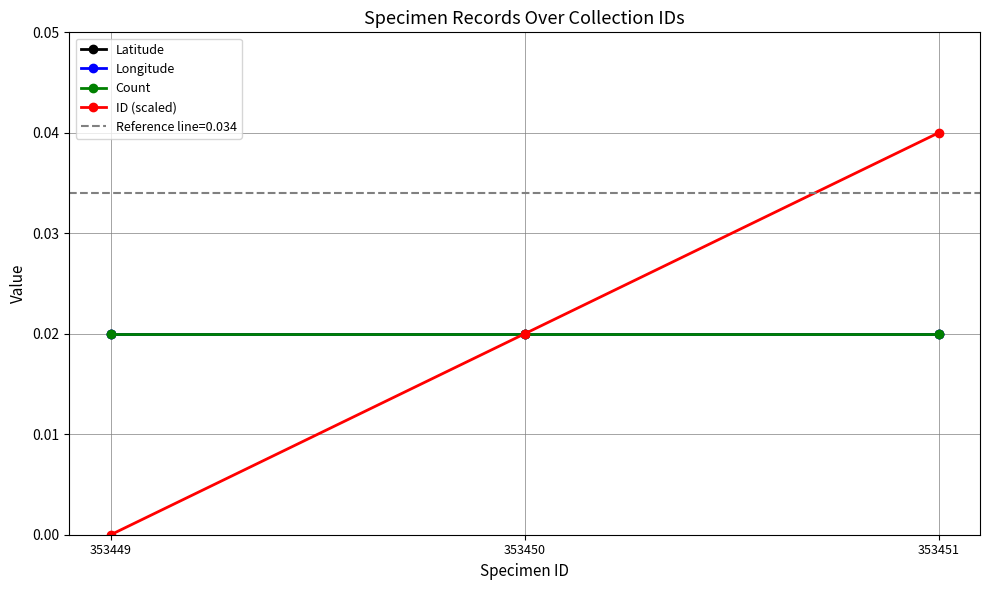

What is the sum of the ID (scaled) values at 353451 and 353450?

0.1